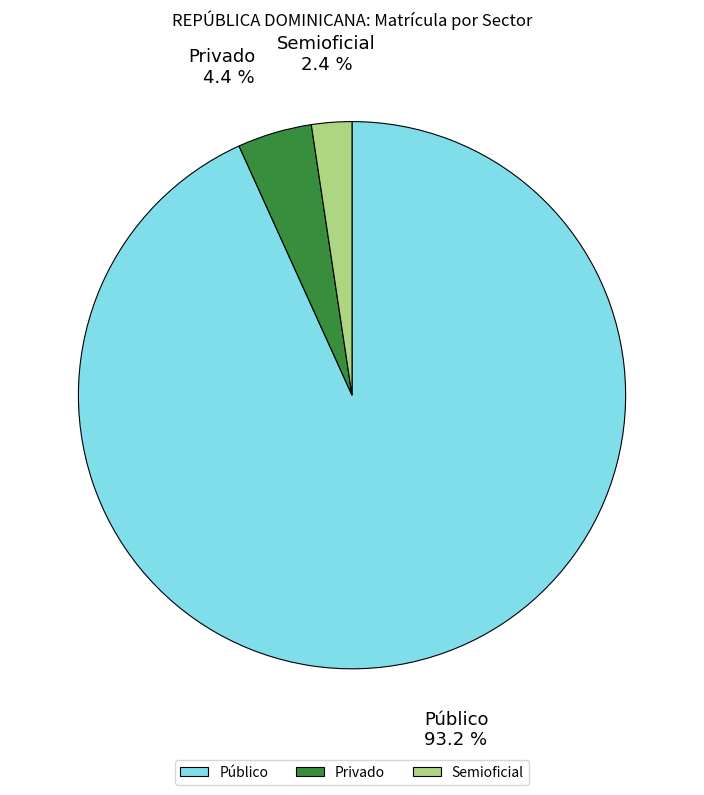

Is the sum of Público and Privado greater than half?

Yes